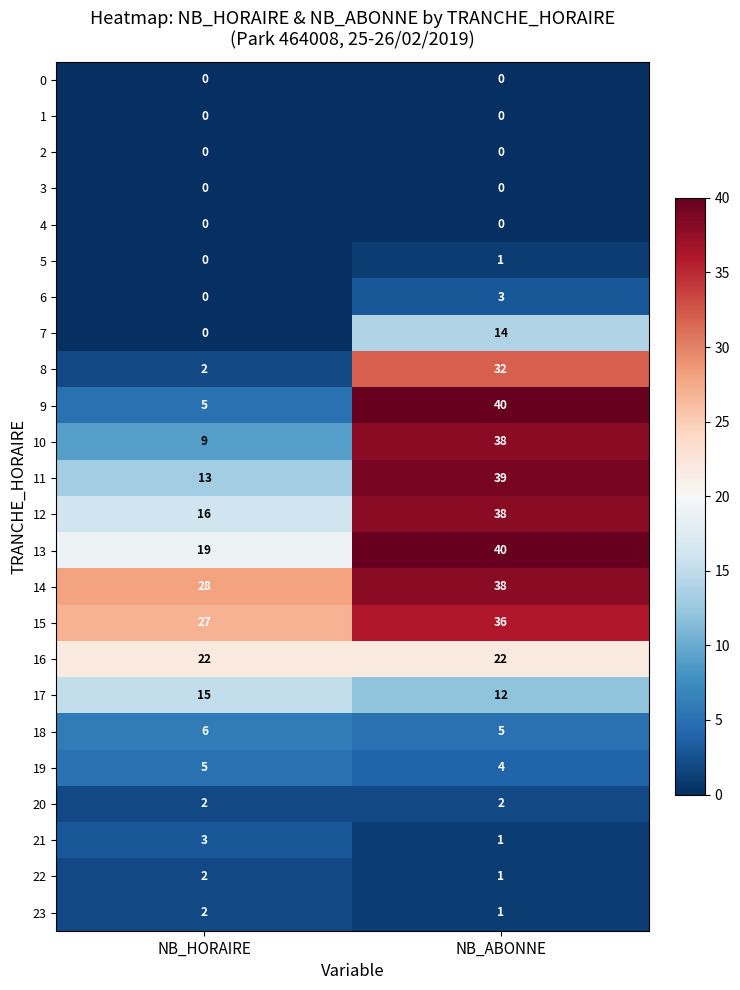

Which label corresponds to the largest value in the chart?

NB_ABONNE